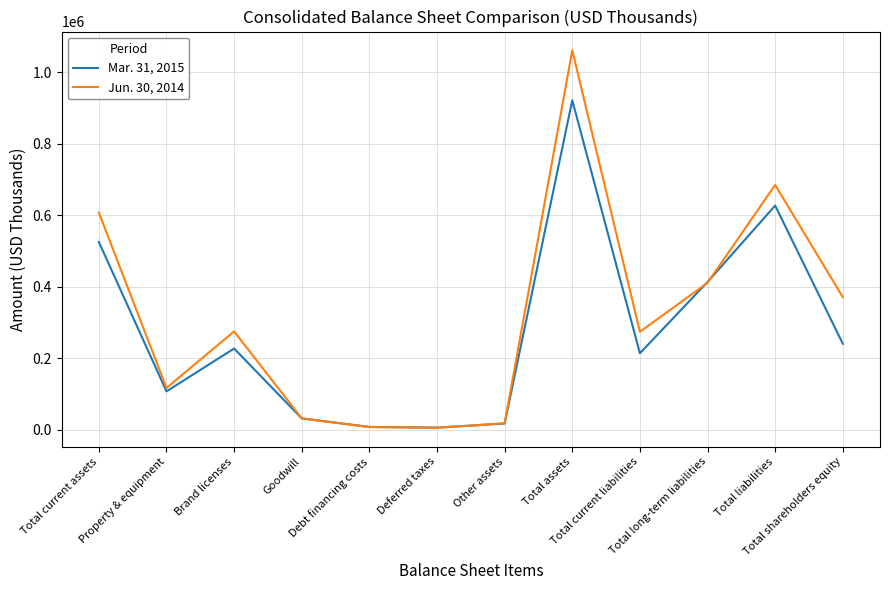

List the series in order of their overall mean, highest first.

Jun. 30, 2014, Mar. 31, 2015